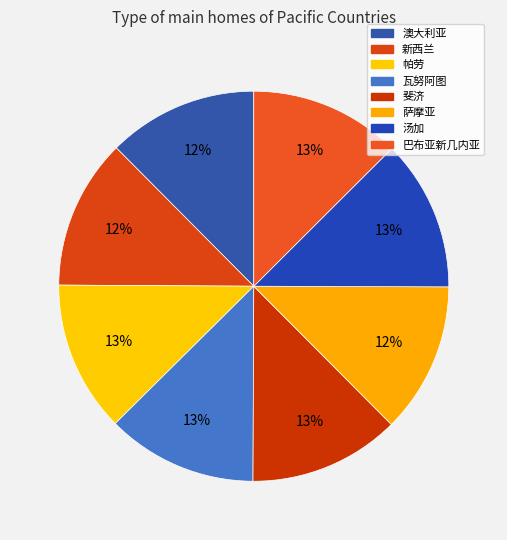

What is the largest slice in the pie chart?

汤加